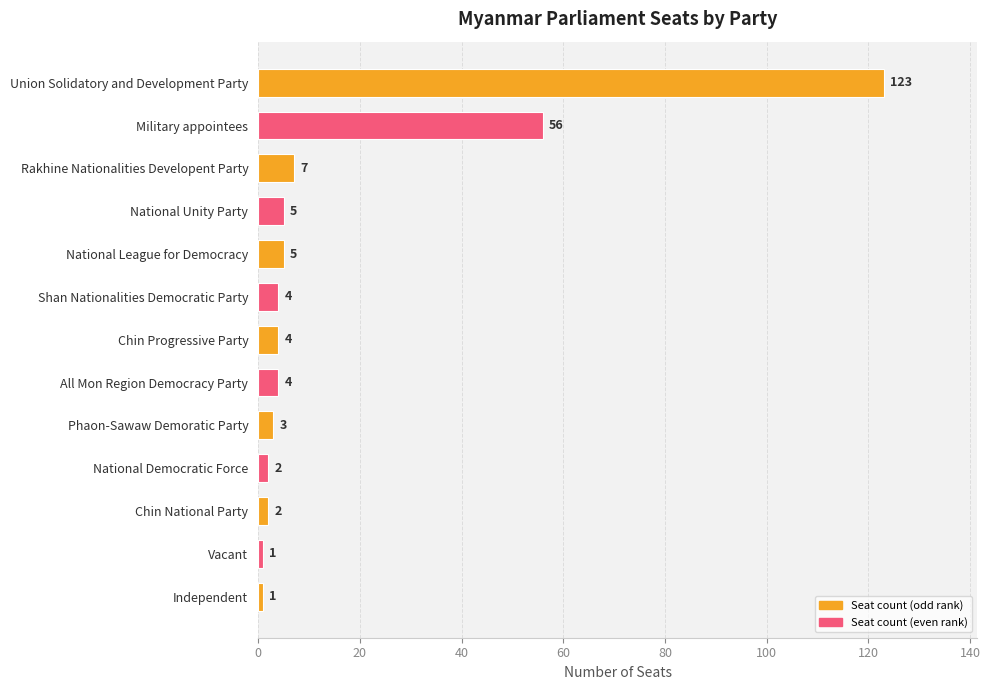

At which label is the value closest to 62?

Military appointees